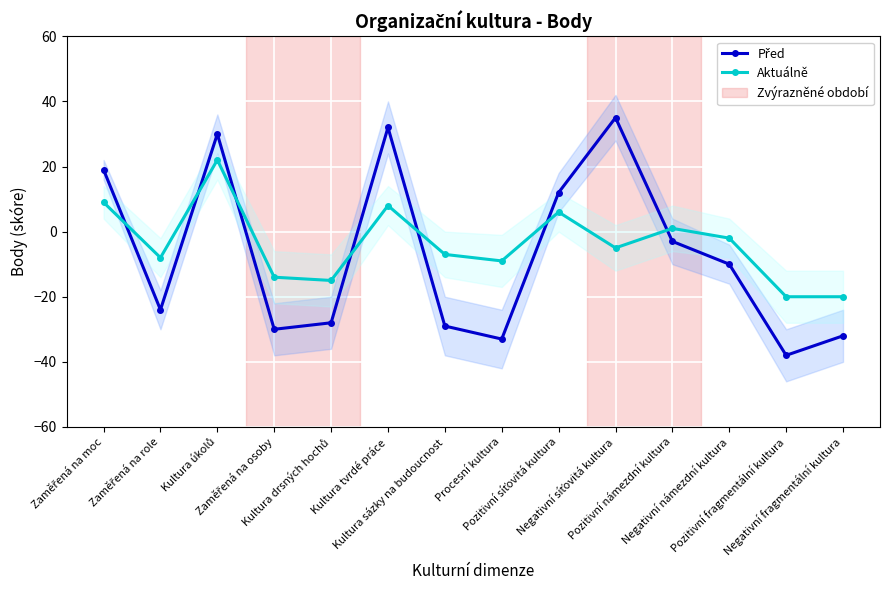

At which label is Před closest to -1?

Pozitivní námezdní kultura